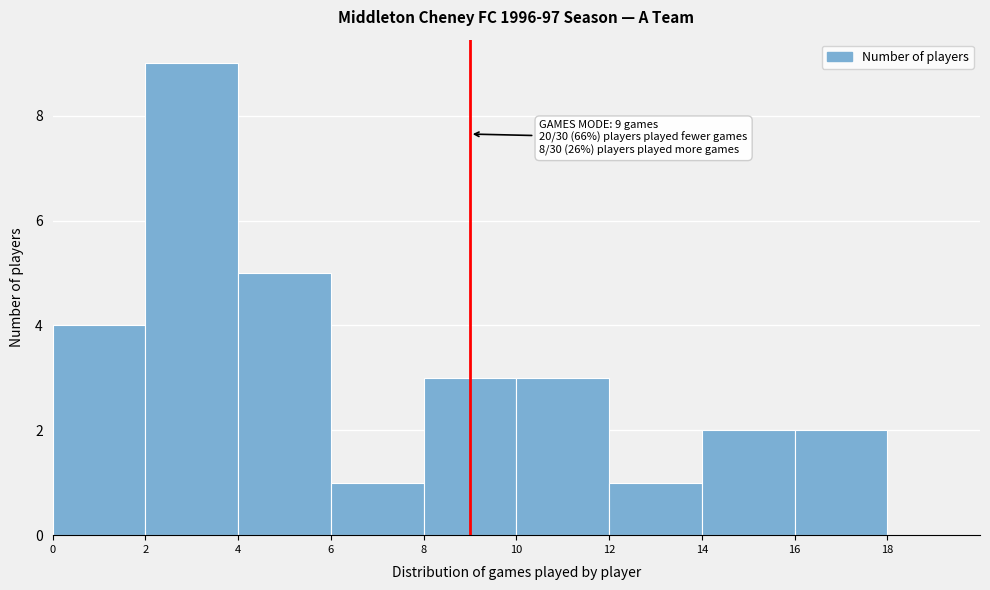

Over which range of the x-axis is the bar tallest?

2 to 4